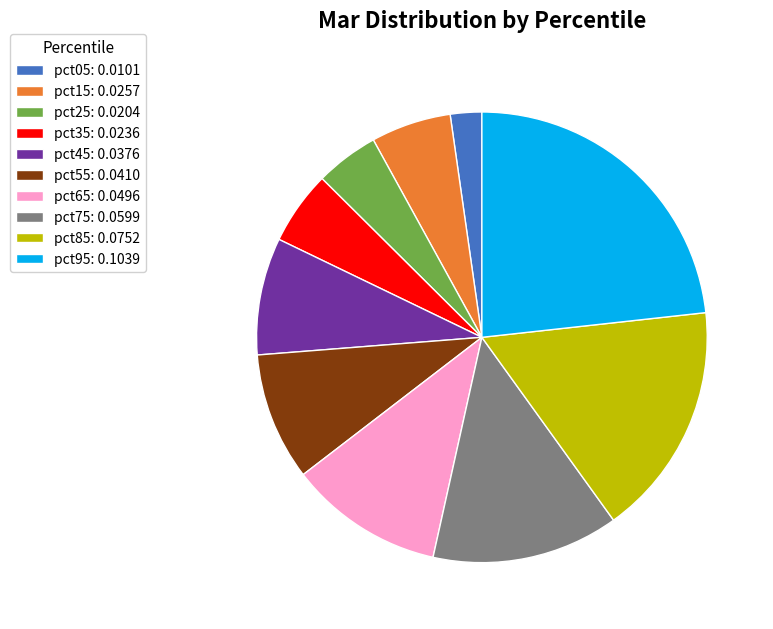

Combined, do pct35 and pct15 account for over 50%?

No